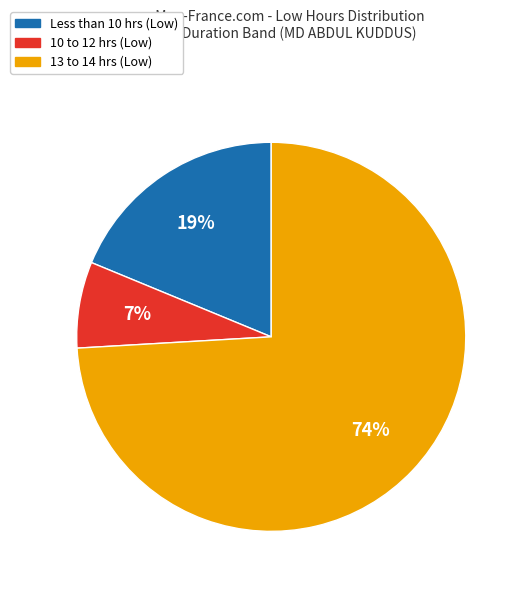

To the nearest percent, what is the difference between the largest and smallest slice percentages?

67%